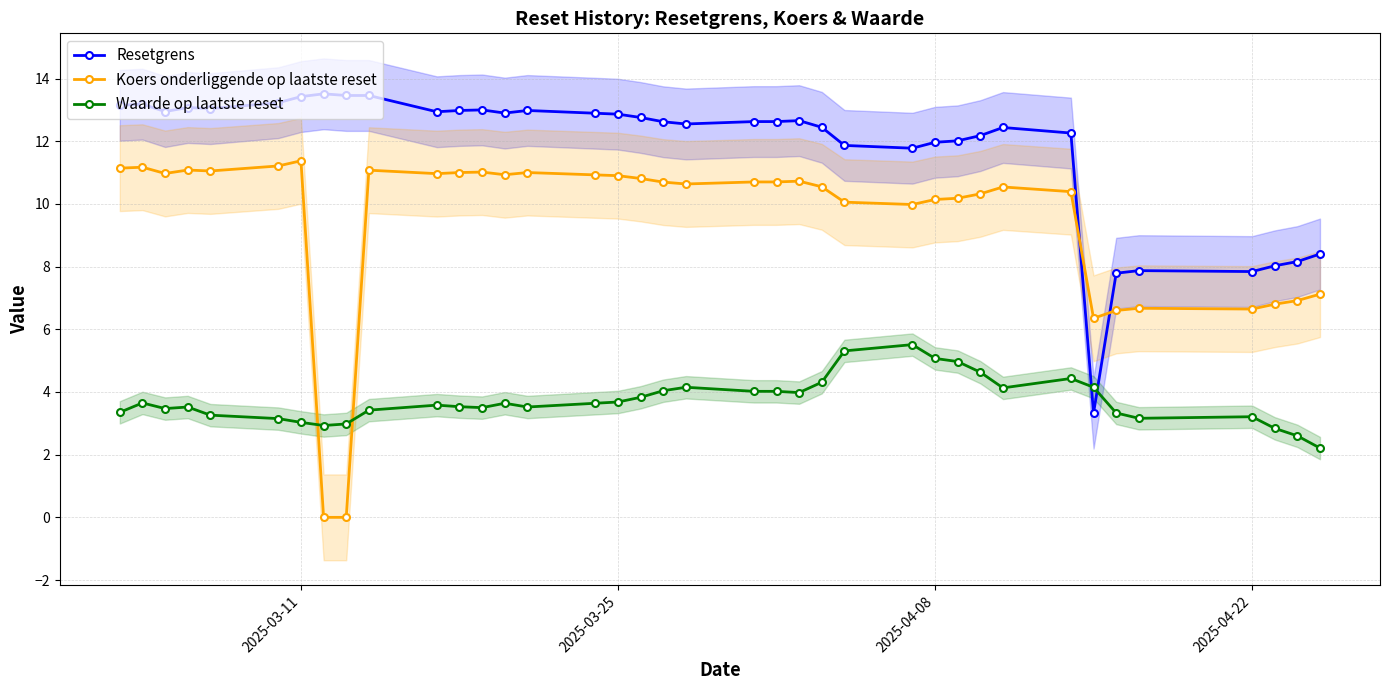

What is the highest value of the Waarde op laatste reset series?

5.5